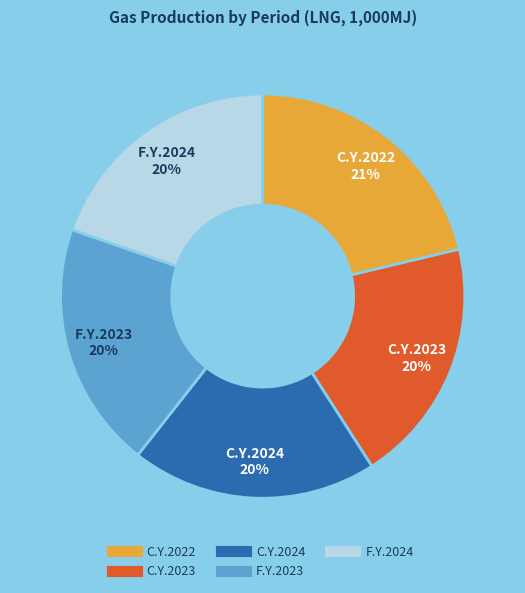

Is F.Y.2023 the majority of the pie?

No